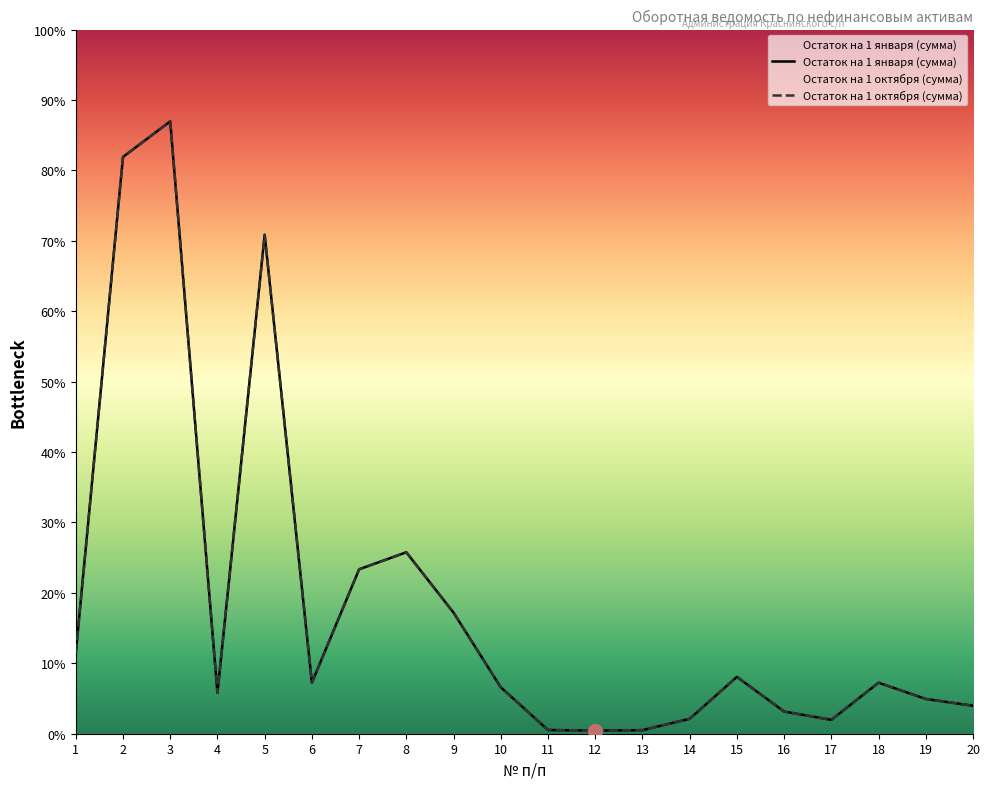

Which category has the lowest value in the Остаток на 1 января (сумма) series?

12